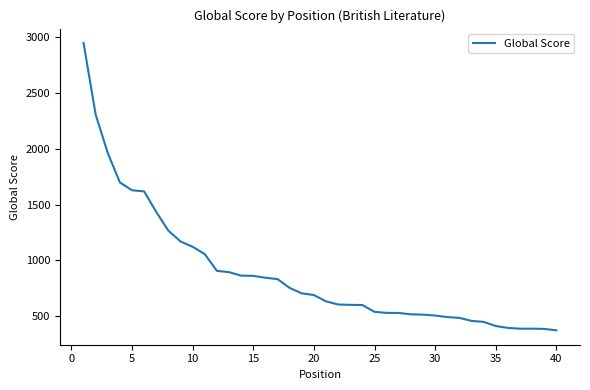

What is the maximum value shown in the chart?

2950